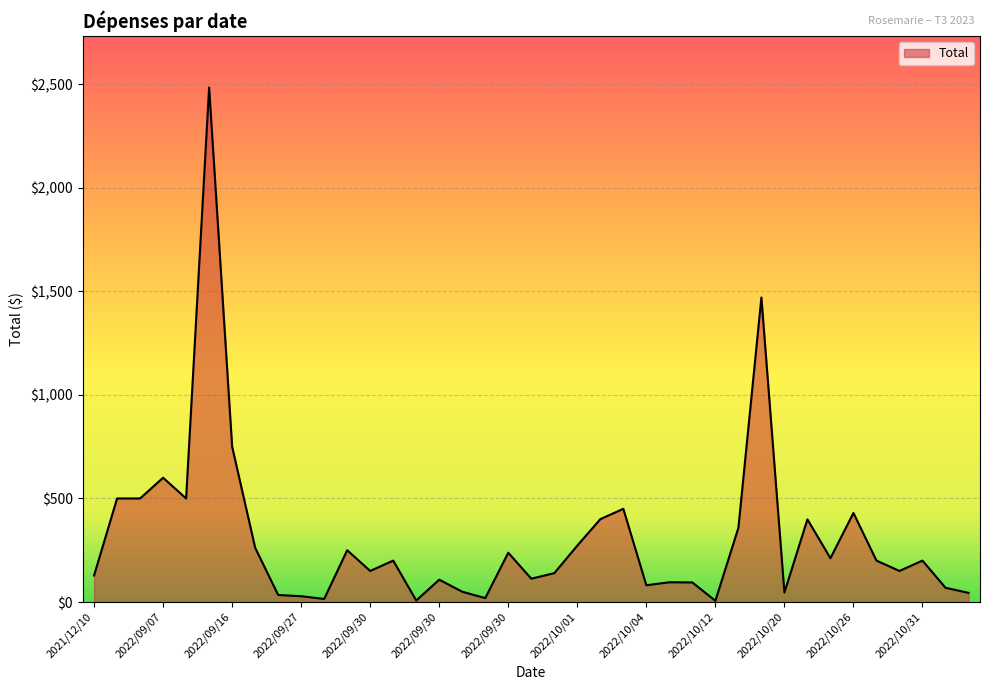

What is the greatest value displayed?

2484.0